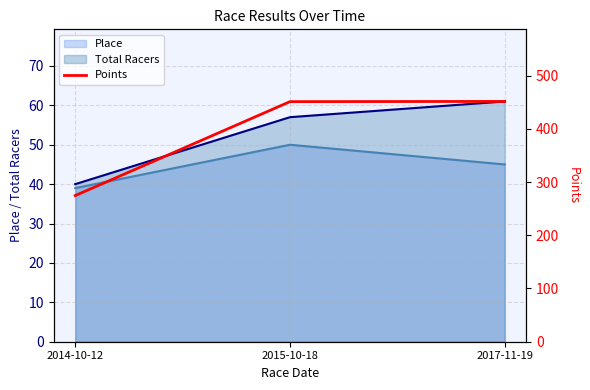

What is the label of the 2nd point from the right?

2015-10-18